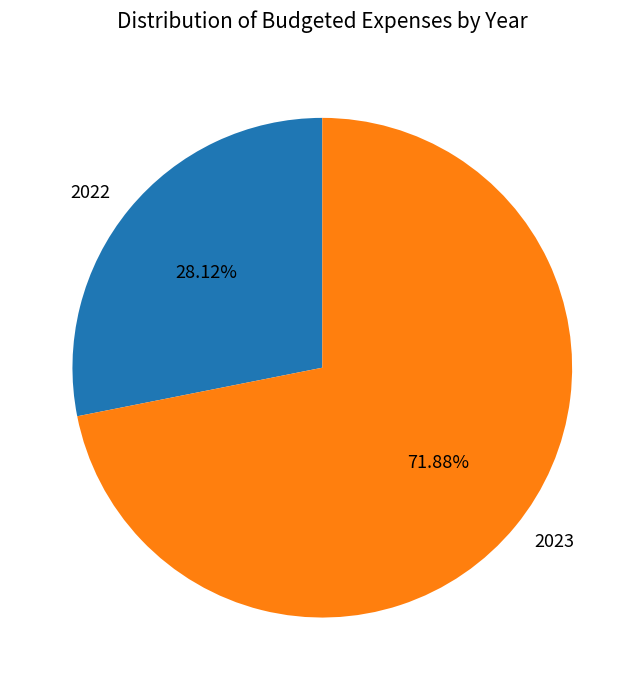

Is 2022 the majority of the pie?

No